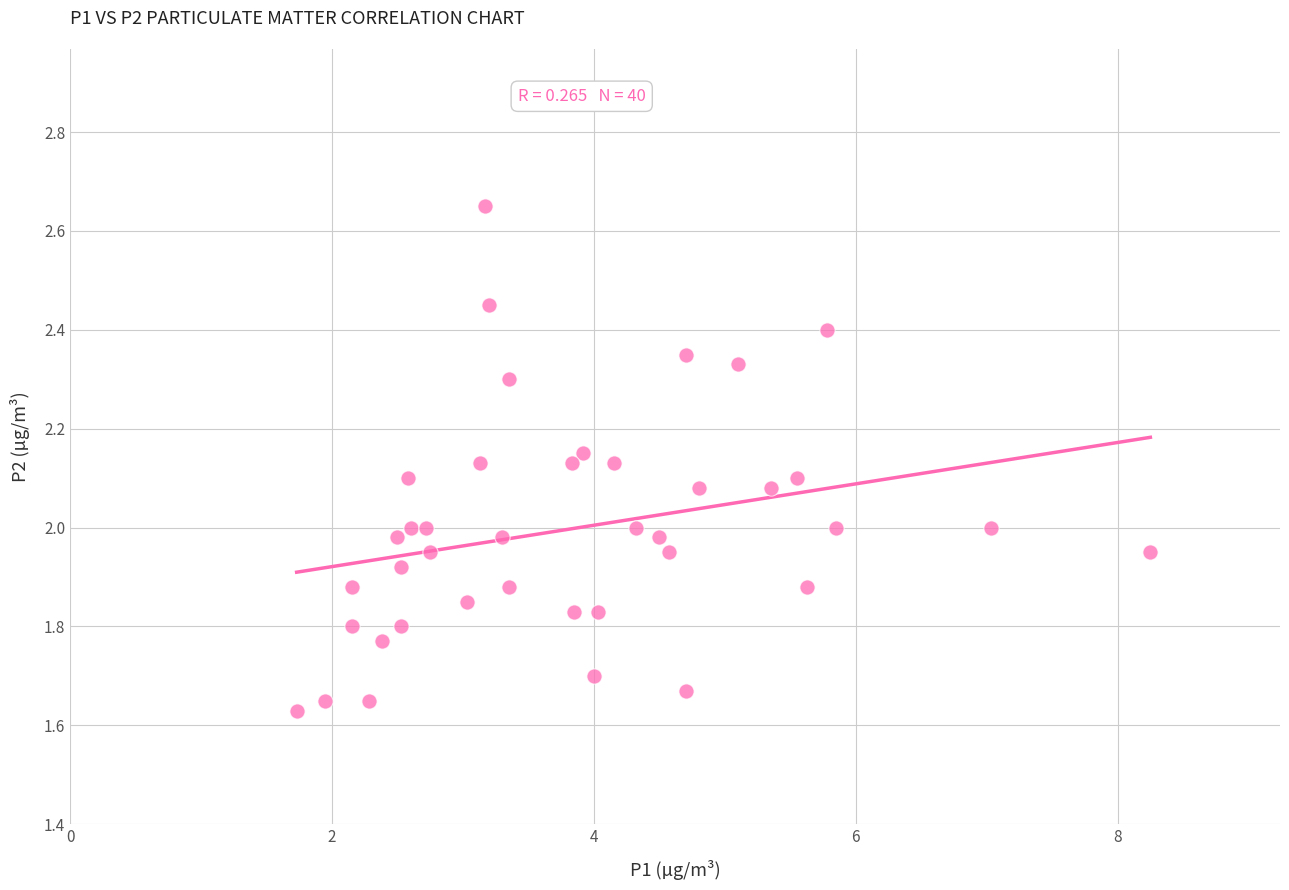

What is the range of X values (max minus min)?

6.5